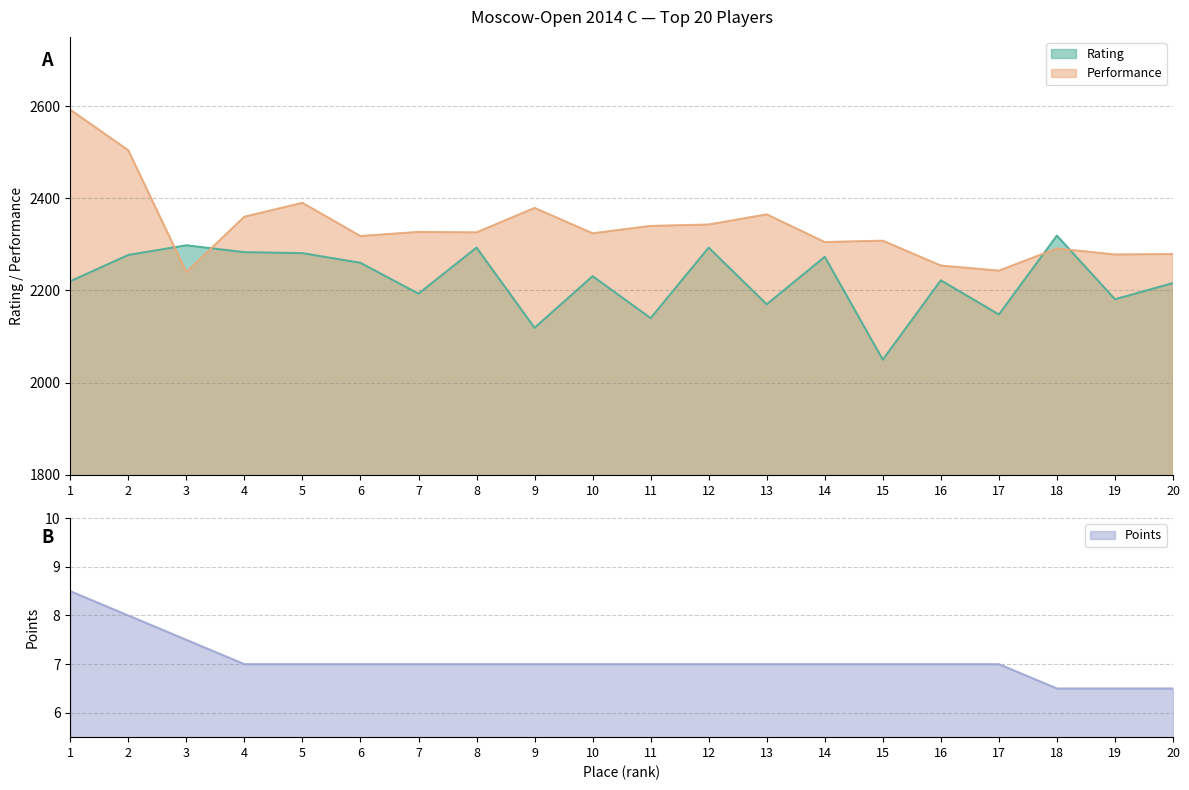

What is the difference between the maximum and minimum values in the Performance series?

352